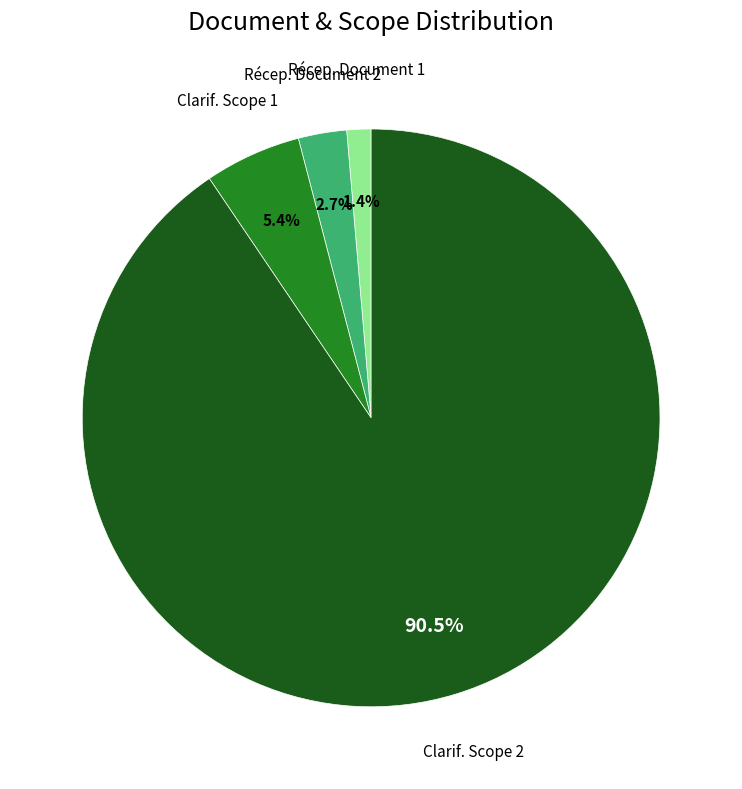

Is there a majority slice in this chart?

Yes